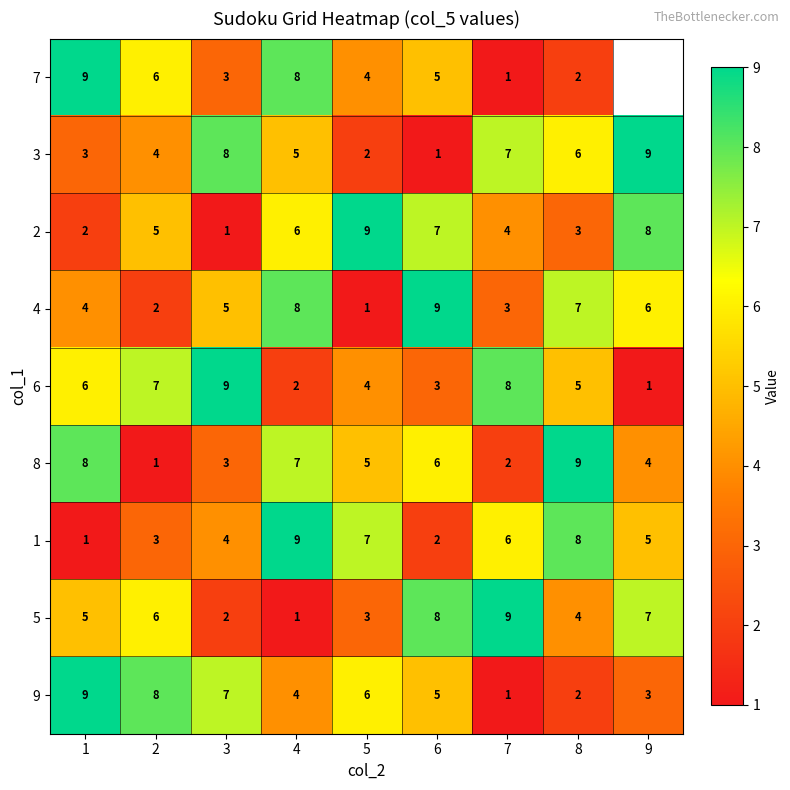

Rank the categories by 4 value from lowest to highest.

5, 2, 7, 1, 3, 9, 8, 4, 6